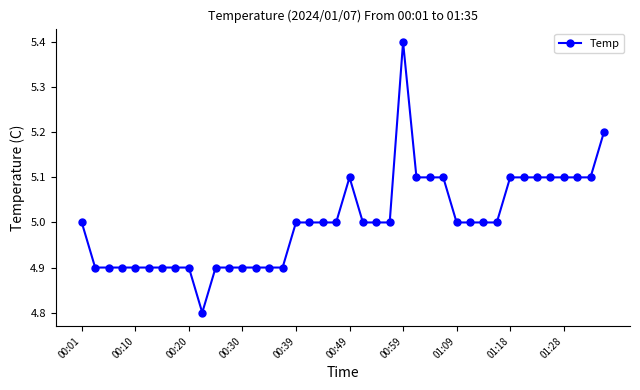

Is this an area chart (filled region under the line)?

No